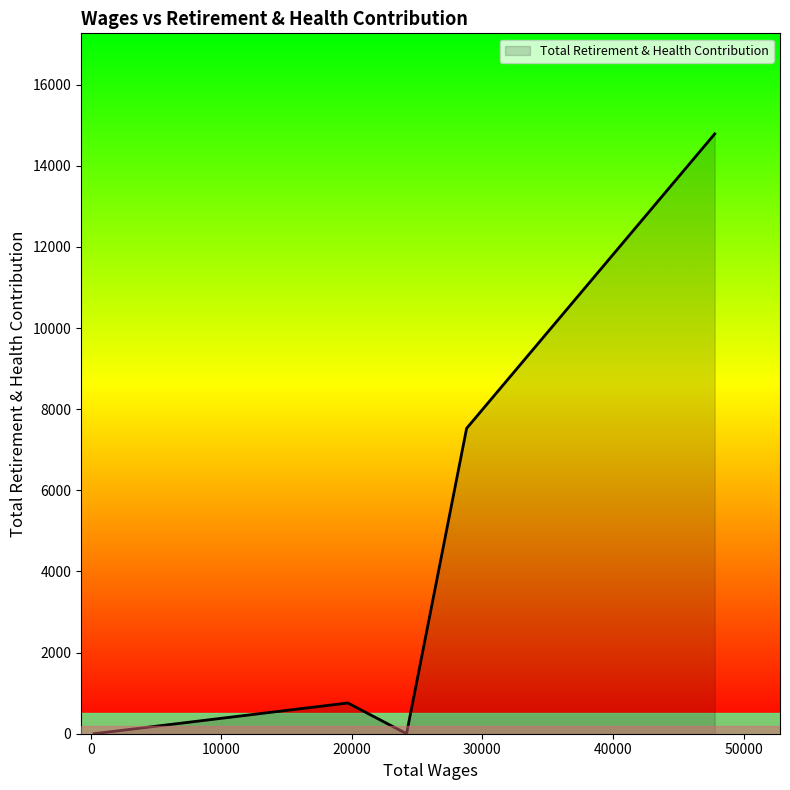

What is the maximum value shown in the chart?

14786